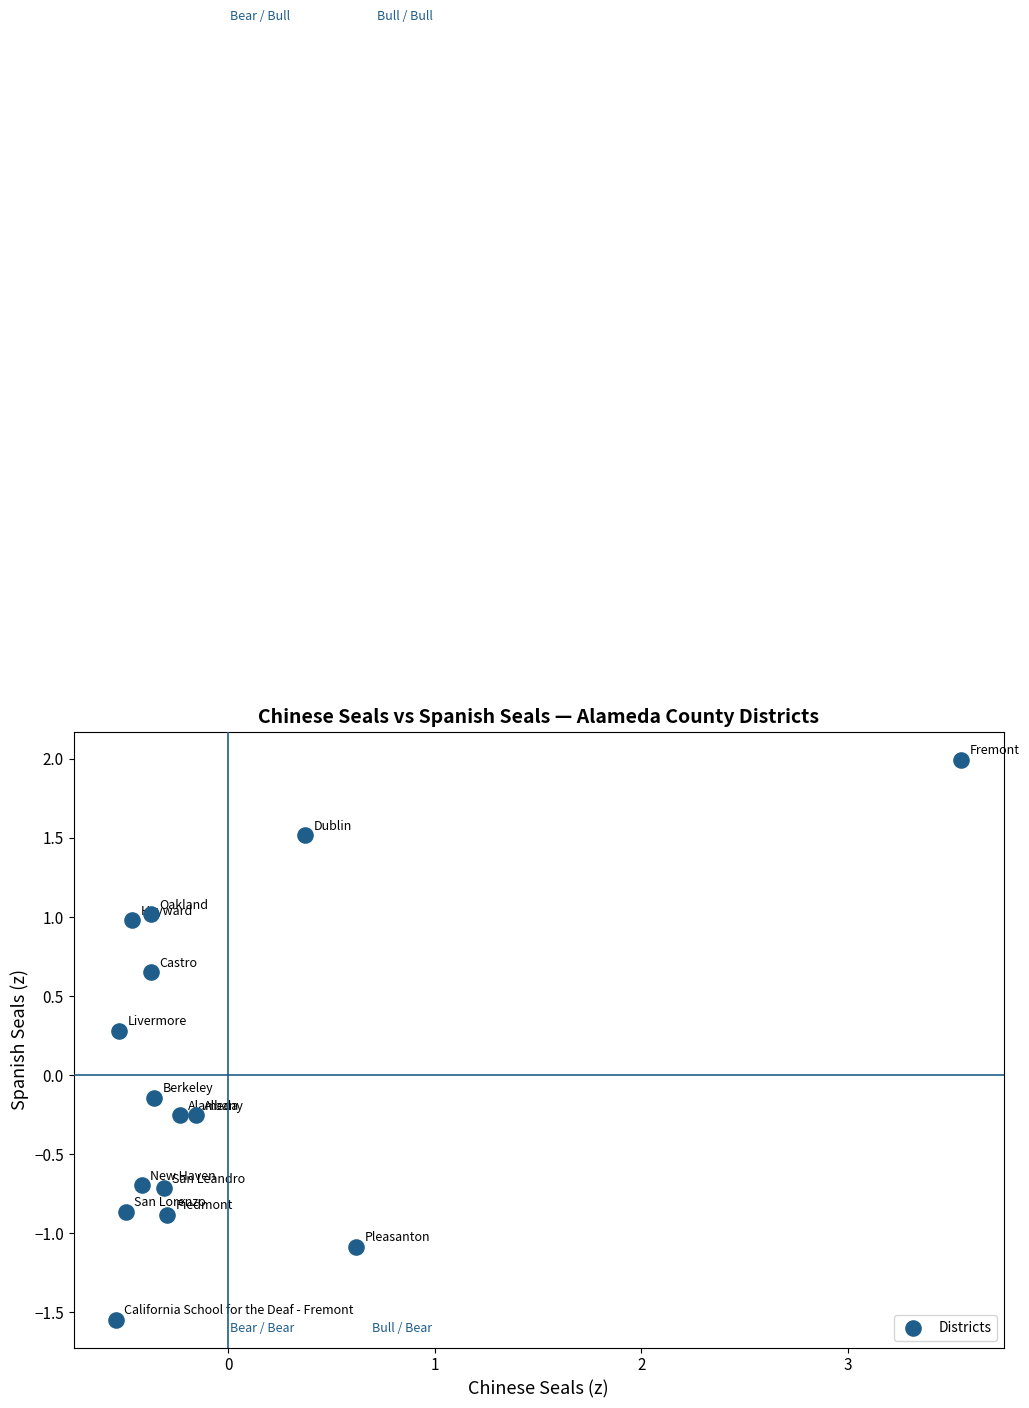

What is the range of Y values (max minus min)?

3.5